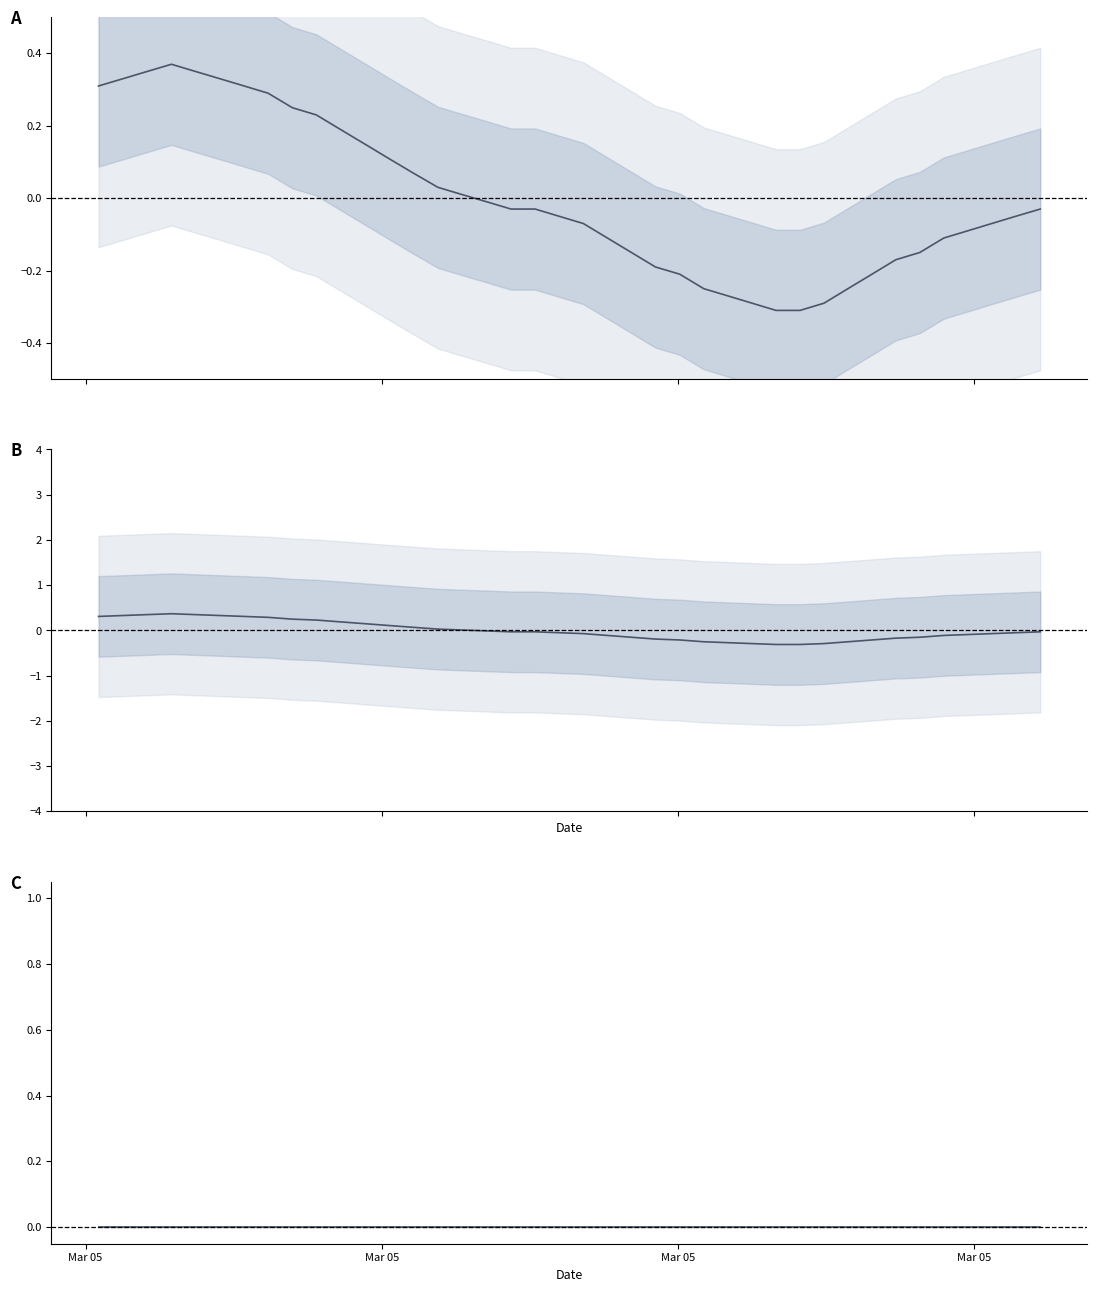

At which label does temperature reach its peak?

Mar 05